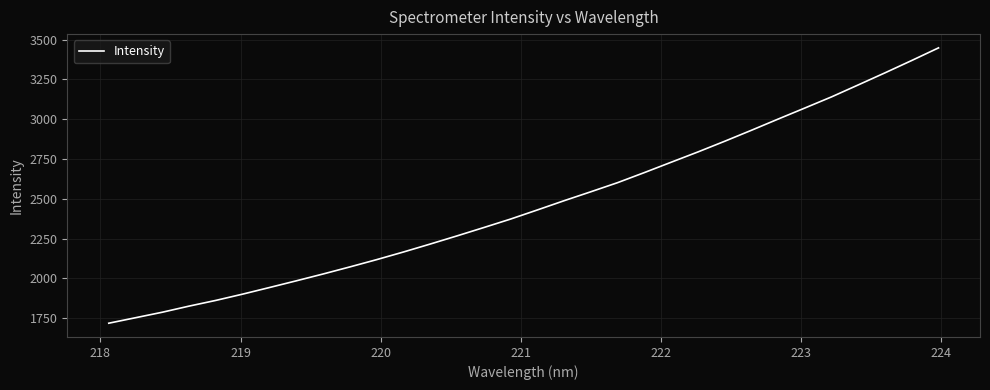

What is the difference between the maximum and minimum values?

1730.4